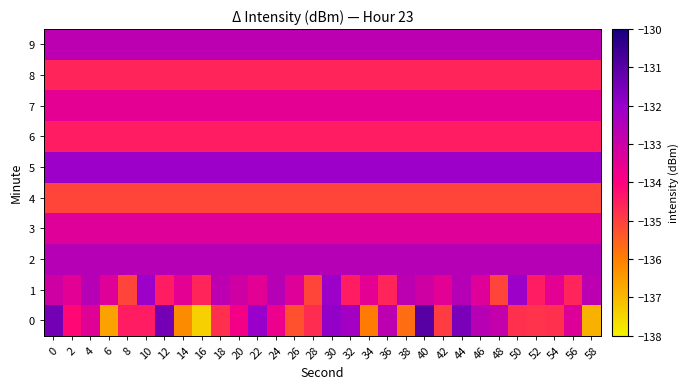

Reading left to right, what are all the values shown in this chart?

0: 0=-131.4	2=-134.2	4=-133.4	6=-136.6	8=-134.4	10=-134.4	12=-131.4	14=-136.2	16=-137.4	18=-134.8	20=-133.8	22=-132.0	24=-133.7	26=-135.3	28=-134.7	30=-131.9	32=-132.2	34=-135.9	36=-132.7	38=-135.7	40=-131.0	42=-135.0	44=-131.5	46=-132.6	48=-132.8	50=-134.8	52=-134.8	54=-134.8	56=-133.3	58=-136.9
1: 0=-133.0	2=-133.5	4=-132.6	6=-133.4	8=-135.1	10=-132.1	12=-134.5	14=-133.5	16=-134.6	18=-132.7	20=-133.0	22=-133.5	24=-132.6	26=-133.4	28=-135.1	30=-132.1	32=-134.5	34=-133.5	36=-134.6	38=-132.7	40=-133.0	42=-133.5	44=-132.6	46=-133.4	48=-135.1	50=-132.1	52=-134.5	54=-133.5	56=-134.6	58=-132.7
2: 0=-132.6	2=-132.6	4=-132.6	6=-132.6	8=-132.6	10=-132.6	12=-132.6	14=-132.6	16=-132.6	18=-132.6	20=-132.6	22=-132.6	24=-132.6	26=-132.6	28=-132.6	30=-132.6	32=-132.6	34=-132.6	36=-132.6	38=-132.6	40=-132.6	42=-132.6	44=-132.6	46=-132.6	48=-132.6	50=-132.6	52=-132.6	54=-132.6	56=-132.6	58=-132.6
3: 0=-133.4	2=-133.4	4=-133.4	6=-133.4	8=-133.4	10=-133.4	12=-133.4	14=-133.4	16=-133.4	18=-133.4	20=-133.4	22=-133.4	24=-133.4	26=-133.4	28=-133.4	30=-133.4	32=-133.4	34=-133.4	36=-133.4	38=-133.4	40=-133.4	42=-133.4	44=-133.4	46=-133.4	48=-133.4	50=-133.4	52=-133.4	54=-133.4	56=-133.4	58=-133.4
4: 0=-135.1	2=-135.1	4=-135.1	6=-135.1	8=-135.1	10=-135.1	12=-135.1	14=-135.1	16=-135.1	18=-135.1	20=-135.1	22=-135.1	24=-135.1	26=-135.1	28=-135.1	30=-135.1	32=-135.1	34=-135.1	36=-135.1	38=-135.1	40=-135.1	42=-135.1	44=-135.1	46=-135.1	48=-135.1	50=-135.1	52=-135.1	54=-135.1	56=-135.1	58=-135.1
5: 0=-132.1	2=-132.1	4=-132.1	6=-132.1	8=-132.1	10=-132.1	12=-132.1	14=-132.1	16=-132.1	18=-132.1	20=-132.1	22=-132.1	24=-132.1	26=-132.1	28=-132.1	30=-132.1	32=-132.1	34=-132.1	36=-132.1	38=-132.1	40=-132.1	42=-132.1	44=-132.1	46=-132.1	48=-132.1	50=-132.1	52=-132.1	54=-132.1	56=-132.1	58=-132.1
6: 0=-134.5	2=-134.5	4=-134.5	6=-134.5	8=-134.5	10=-134.5	12=-134.5	14=-134.5	16=-134.5	18=-134.5	20=-134.5	22=-134.5	24=-134.5	26=-134.5	28=-134.5	30=-134.5	32=-134.5	34=-134.5	36=-134.5	38=-134.5	40=-134.5	42=-134.5	44=-134.5	46=-134.5	48=-134.5	50=-134.5	52=-134.5	54=-134.5	56=-134.5	58=-134.5
7: 0=-133.5	2=-133.5	4=-133.5	6=-133.5	8=-133.5	10=-133.5	12=-133.5	14=-133.5	16=-133.5	18=-133.5	20=-133.5	22=-133.5	24=-133.5	26=-133.5	28=-133.5	30=-133.5	32=-133.5	34=-133.5	36=-133.5	38=-133.5	40=-133.5	42=-133.5	44=-133.5	46=-133.5	48=-133.5	50=-133.5	52=-133.5	54=-133.5	56=-133.5	58=-133.5
8: 0=-134.6	2=-134.6	4=-134.6	6=-134.6	8=-134.6	10=-134.6	12=-134.6	14=-134.6	16=-134.6	18=-134.6	20=-134.6	22=-134.6	24=-134.6	26=-134.6	28=-134.6	30=-134.6	32=-134.6	34=-134.6	36=-134.6	38=-134.6	40=-134.6	42=-134.6	44=-134.6	46=-134.6	48=-134.6	50=-134.6	52=-134.6	54=-134.6	56=-134.6	58=-134.6
9: 0=-132.7	2=-132.7	4=-132.7	6=-132.7	8=-132.7	10=-132.7	12=-132.7	14=-132.7	16=-132.7	18=-132.7	20=-132.7	22=-132.7	24=-132.7	26=-132.7	28=-132.7	30=-132.7	32=-132.7	34=-132.7	36=-132.7	38=-132.7	40=-132.7	42=-132.7	44=-132.7	46=-132.7	48=-132.7	50=-132.7	52=-132.7	54=-132.7	56=-132.7	58=-132.7